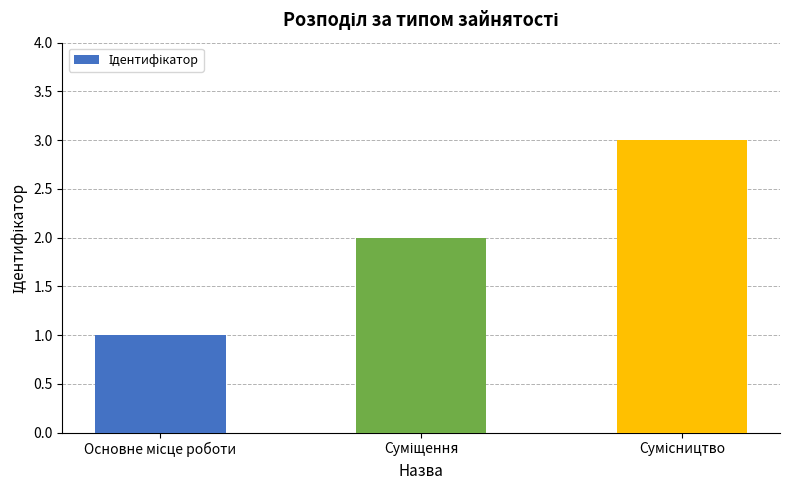

What is the maximum value shown in the chart?

3